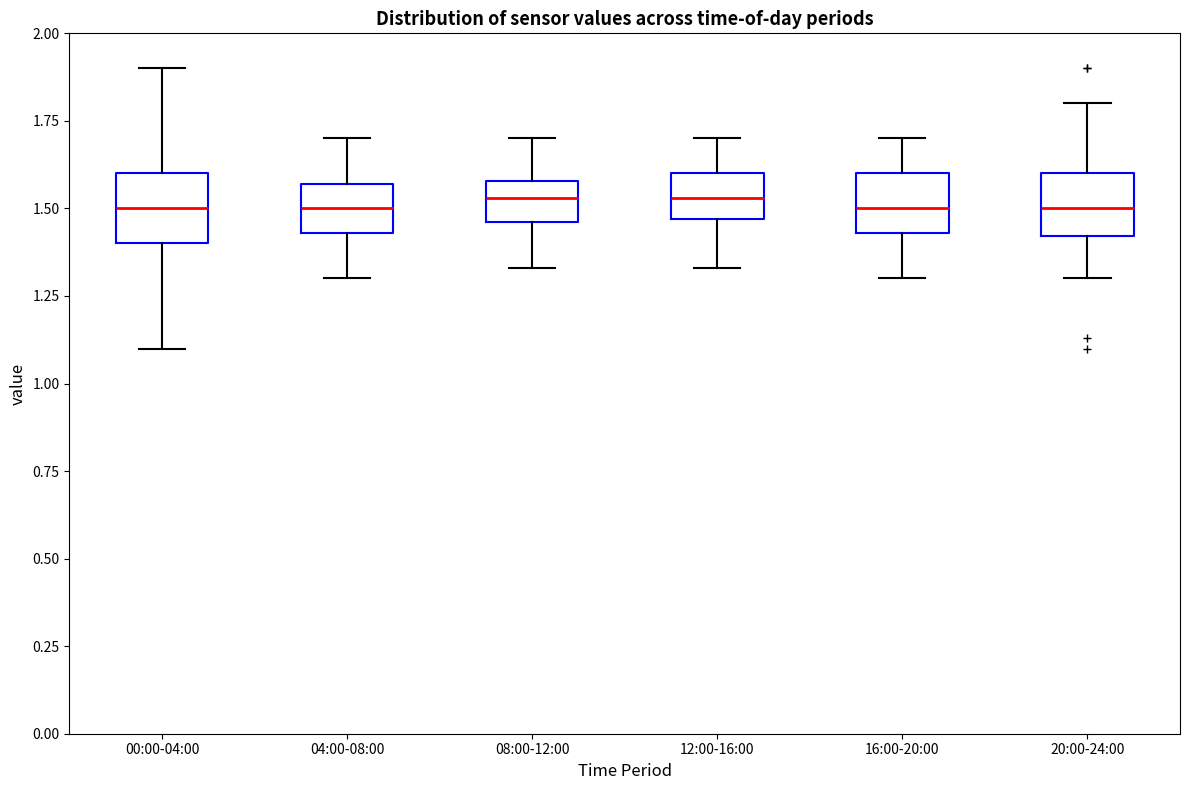

Where does the median line of the box for 04:00-08:00 sit on the y-axis? The values are not printed on the chart, so give them approximately, as read against the axis.

1.50